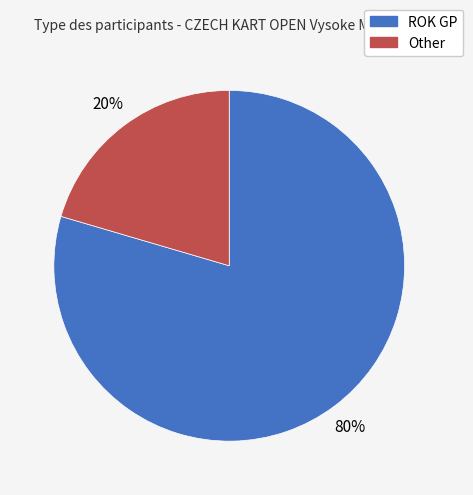

Rank the categories by value from highest to lowest.

ROK GP, Other